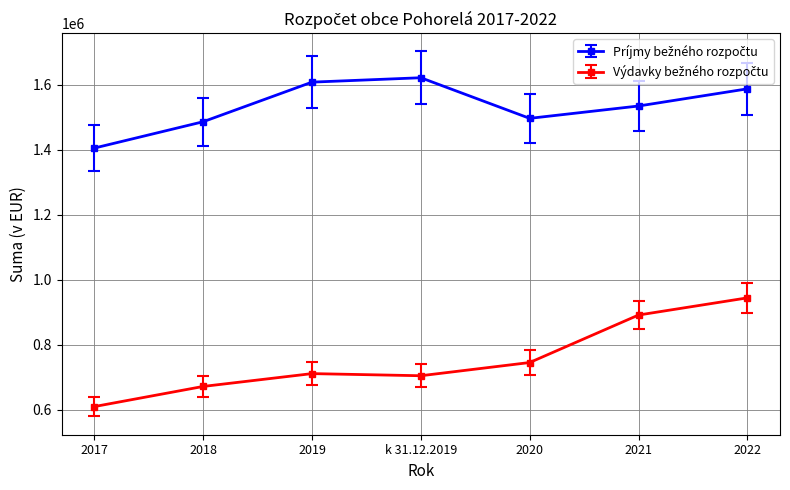

What is the difference between the highest and lowest values at 2021?

643961.0